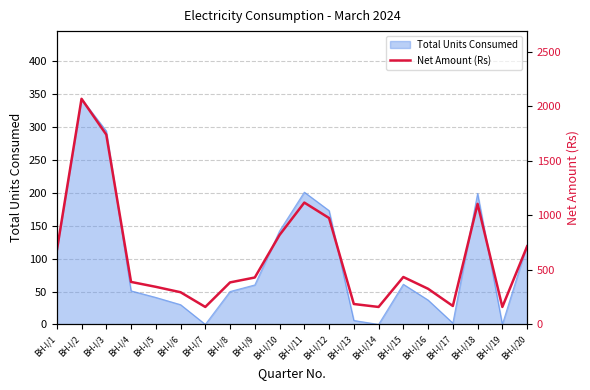

Between BH-I/4 and BH-I/6, which is larger?

BH-I/4